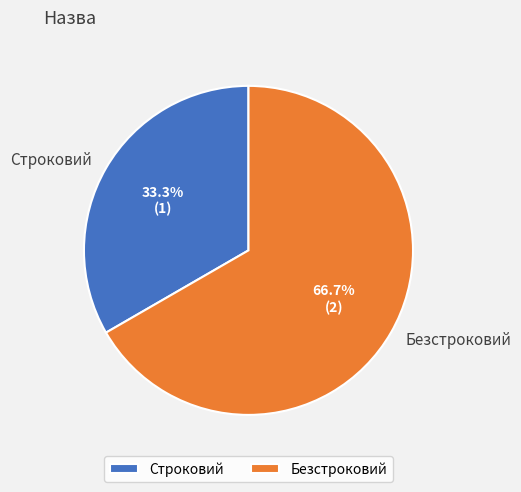

To the nearest percent, what portion does Строковий represent?

33%